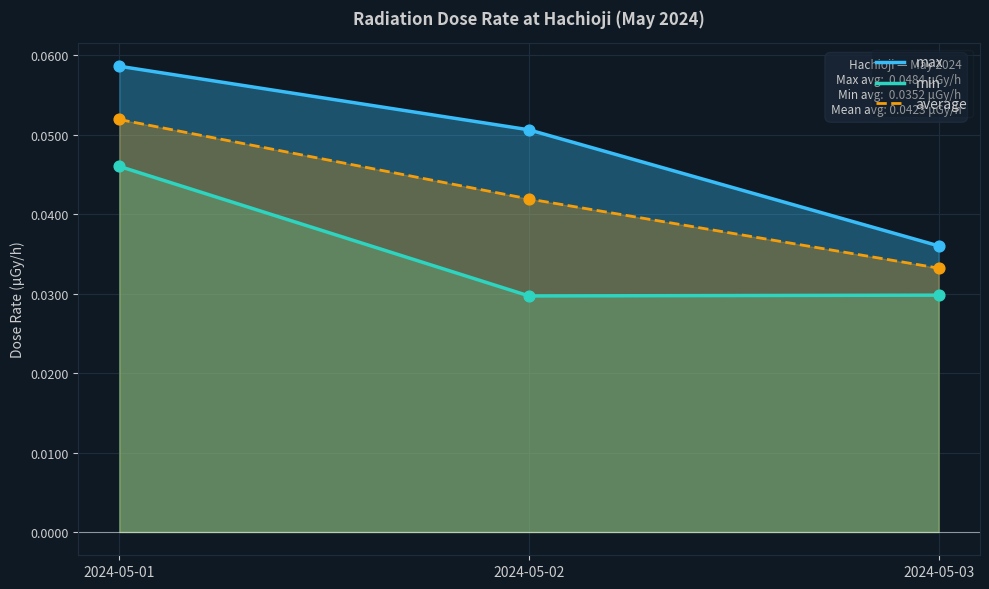

Is the value of min at 2024-05-03 greater than the value of average at 2024-05-01?

No